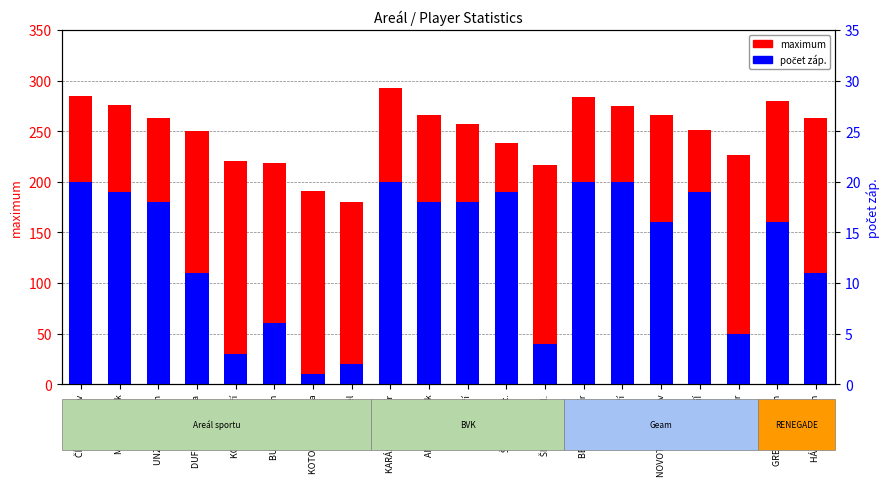

Reading left to right, transcribe all the data shown in this chart.

maximum: 285	276	263	250	221	219	191	180	293	266	257	238	217	284	275	266	251	226	280	263
počet záp. (×10): 200	190	180	110	30	60	10	20	200	180	180	190	40	200	200	160	190	50	160	110